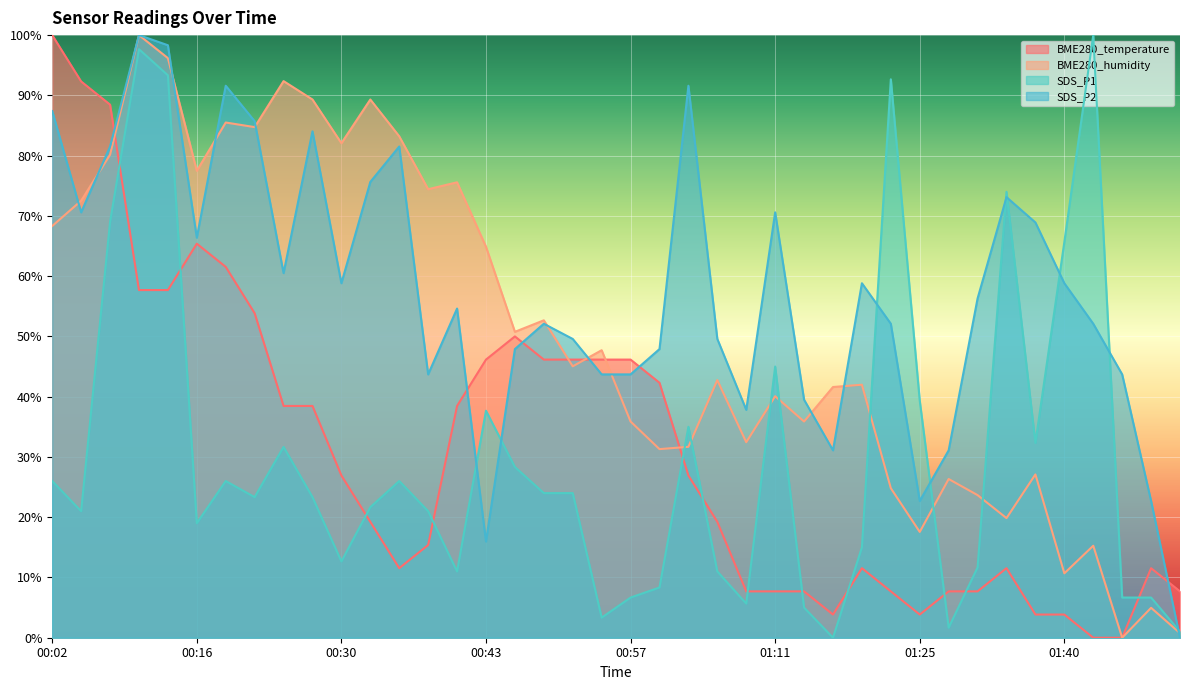

How many intersections are there between SDS_P2 and BME280_temperature?

6